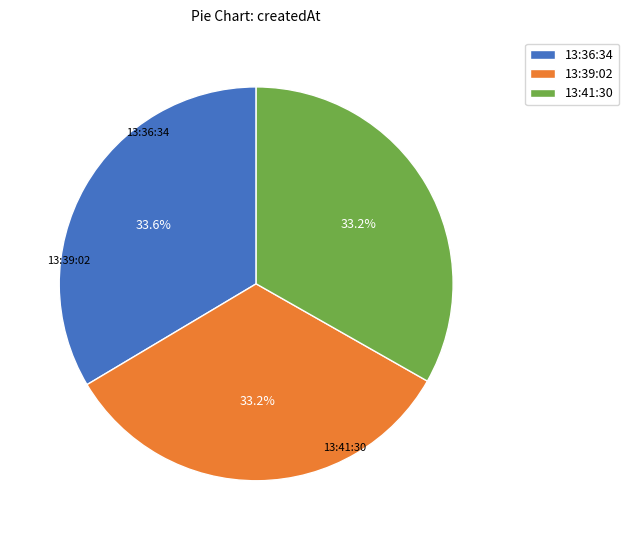

How many segments does this pie chart have?

3